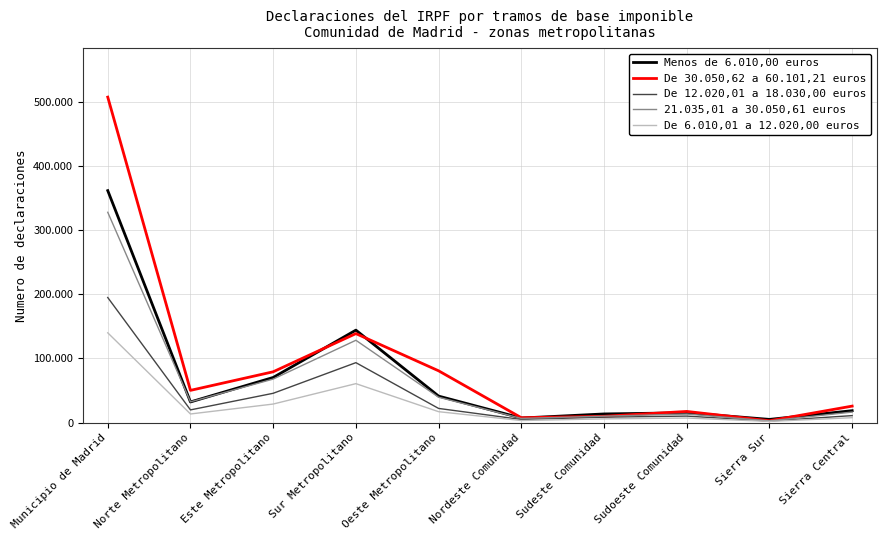

Is this an area chart (filled region under the line)?

No